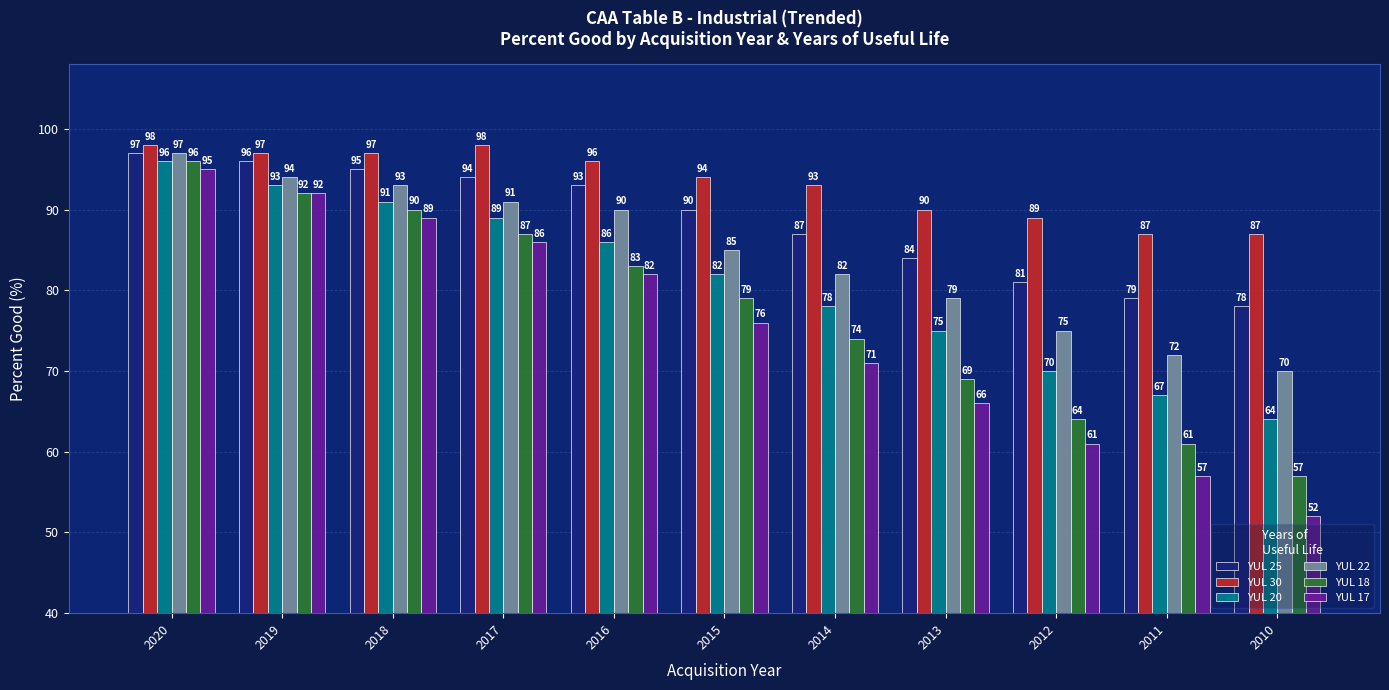

How many values in the YUL 20 series are below 82?

5